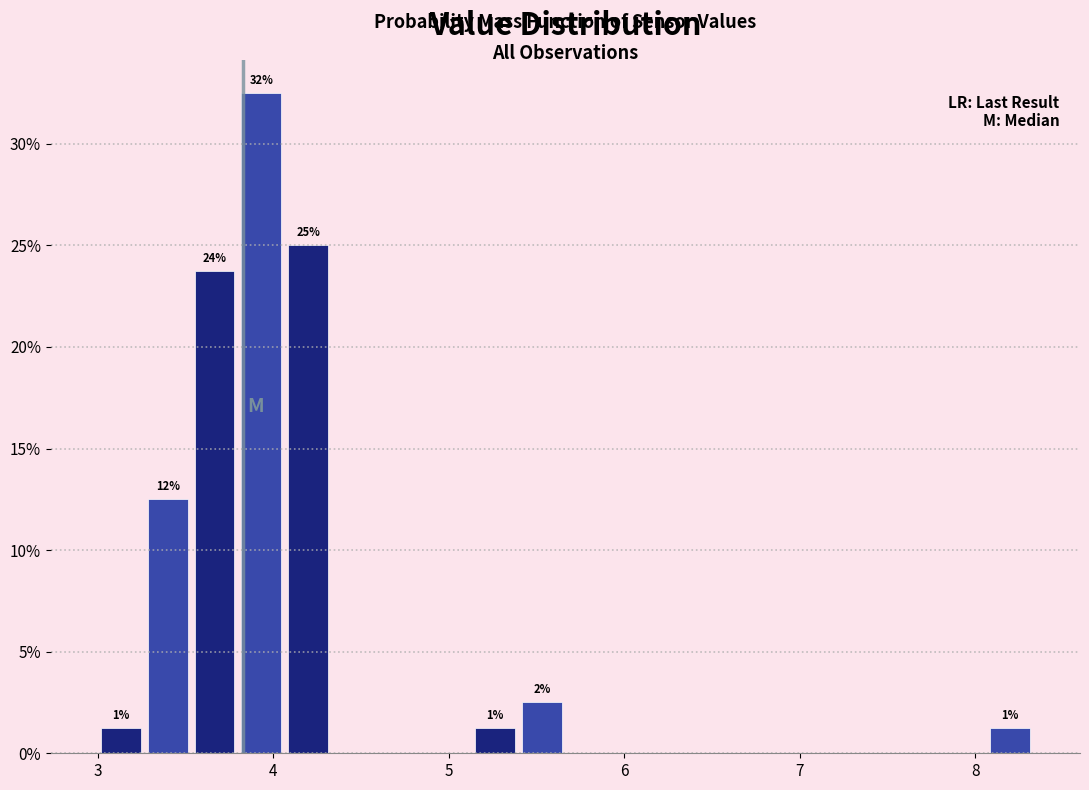

Around what value on the x-axis is the tallest bar? Give the approximate position of its centre, as read against the axis.

3.9